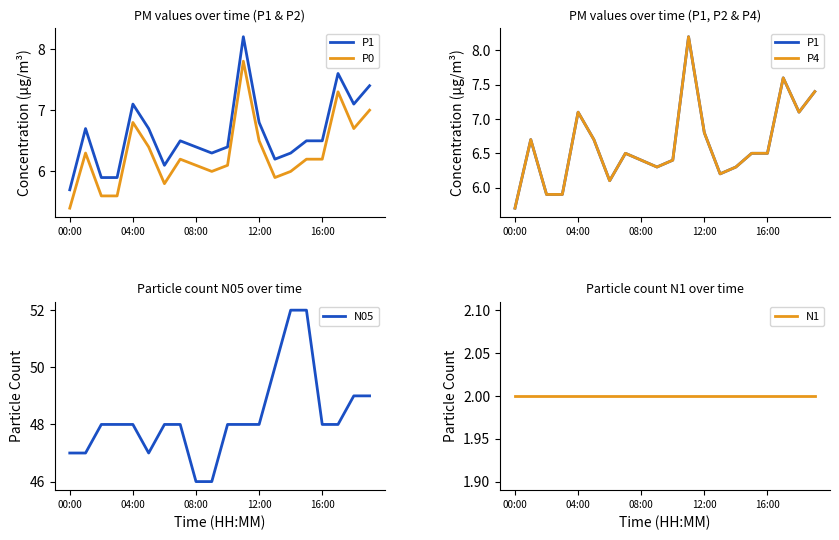

At which label does N05 first exceed 48?

13